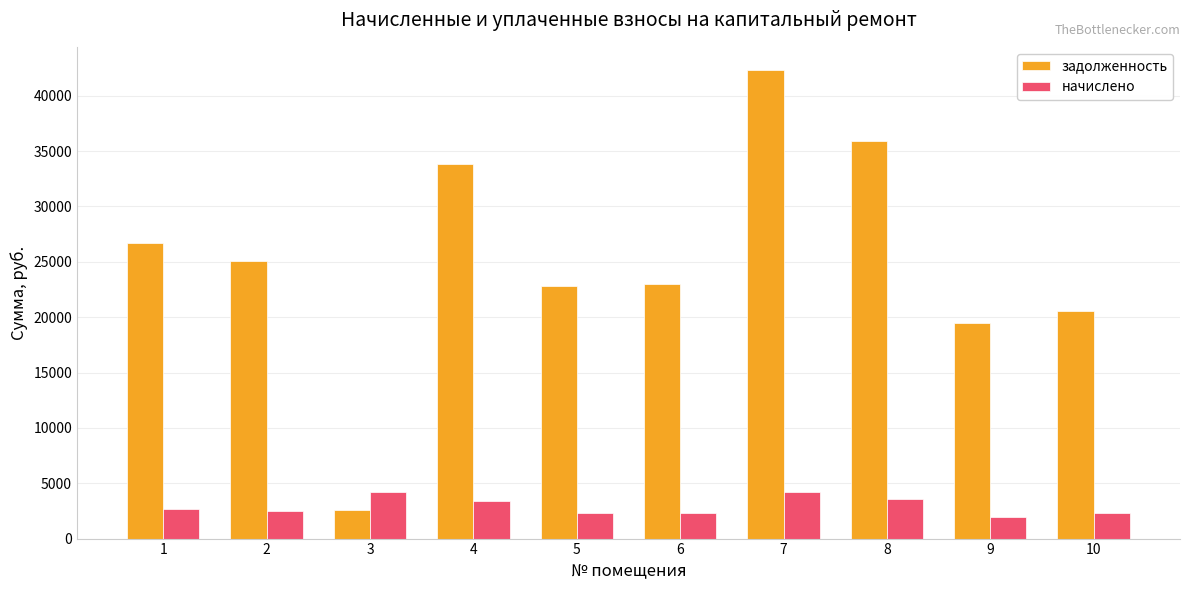

What is the sum of all задолженность values?

252234.7